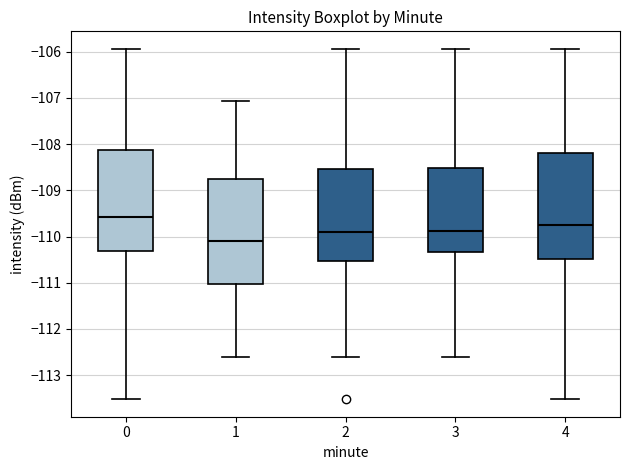

Reading left to right, transcribe this box plot: for each box, give where its median line is, the range the box spans, and where its two whiskers end, as read against the y-axis. The values are not printed on the chart, so give them approximately, as read against the axis.

0: median -109.6, box -110.3 to -108.1, whiskers -113.5 to -105.9
1: median -110.1, box -111.0 to -108.8, whiskers -112.6 to -107.1
2: median -109.9, box -110.5 to -108.5, whiskers -112.6 to -105.9
3: median -109.9, box -110.3 to -108.5, whiskers -112.6 to -105.9
4: median -109.8, box -110.5 to -108.2, whiskers -113.5 to -105.9